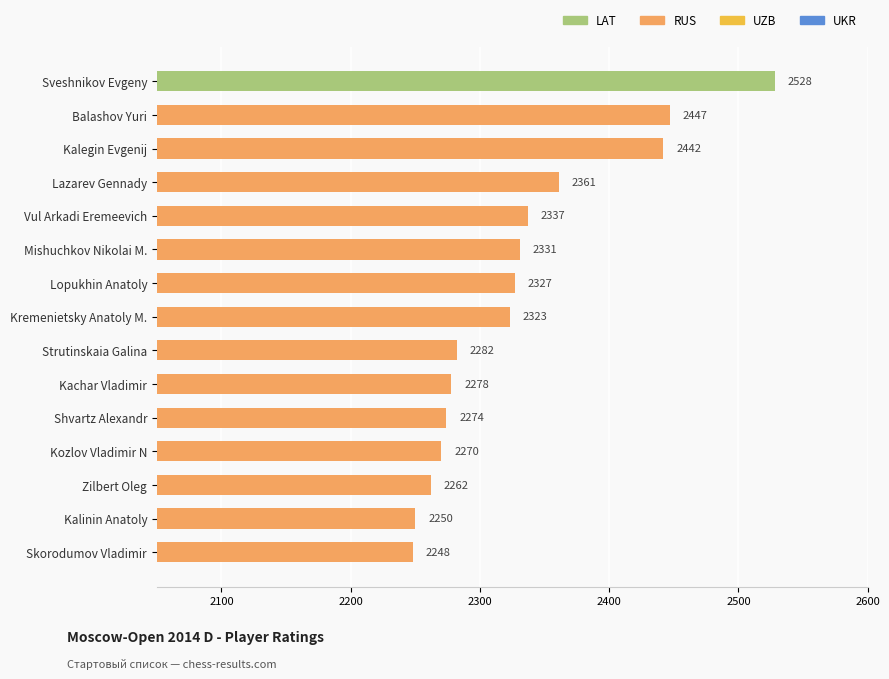

What is the change in value from Balashov Yuri to Lopukhin Anatoly?

-120